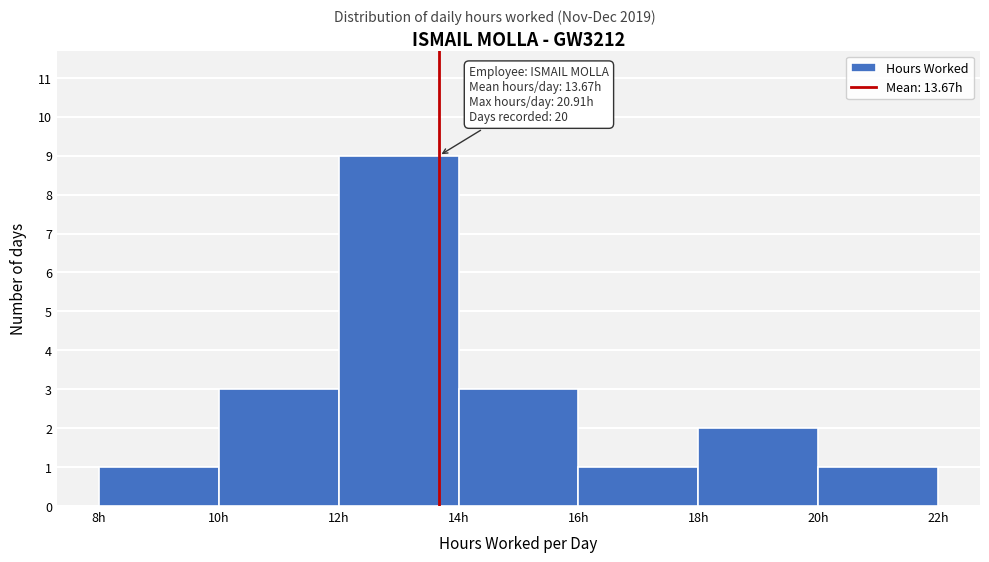

Over which range of the x-axis is the bar tallest?

12 to 14